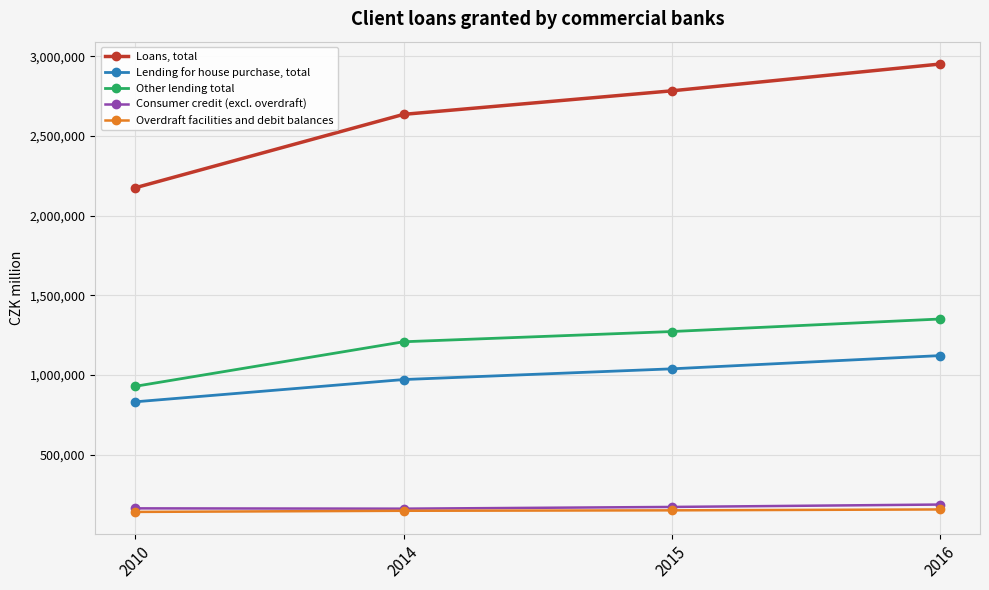

What is the minimum value shown in the chart?

141053